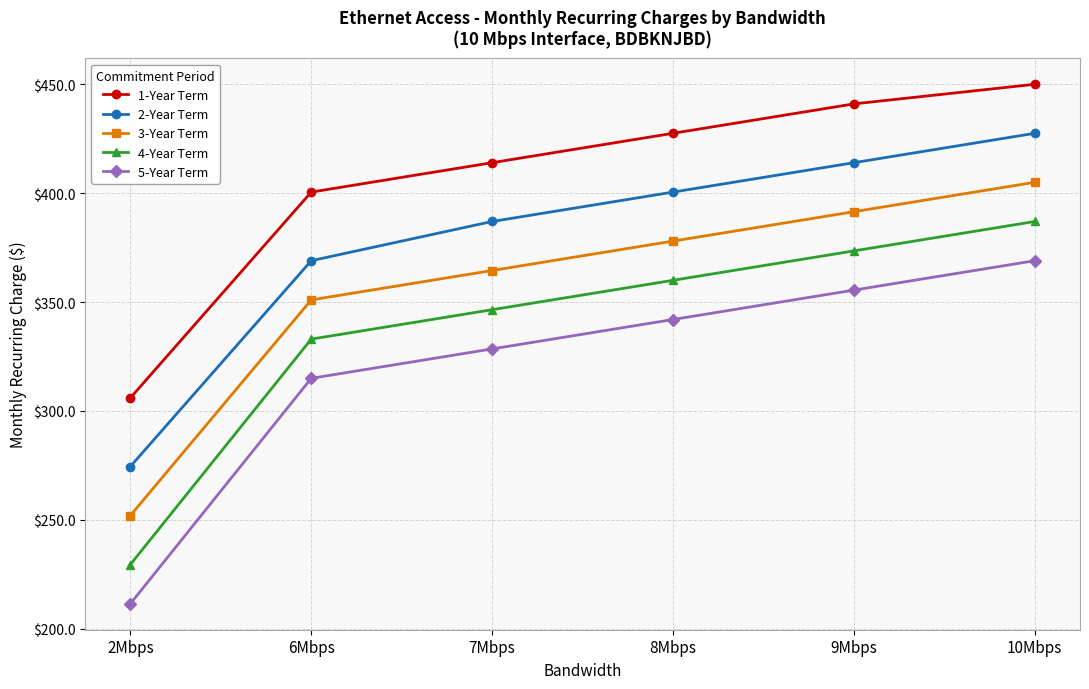

Count the number of data series in this chart.

5